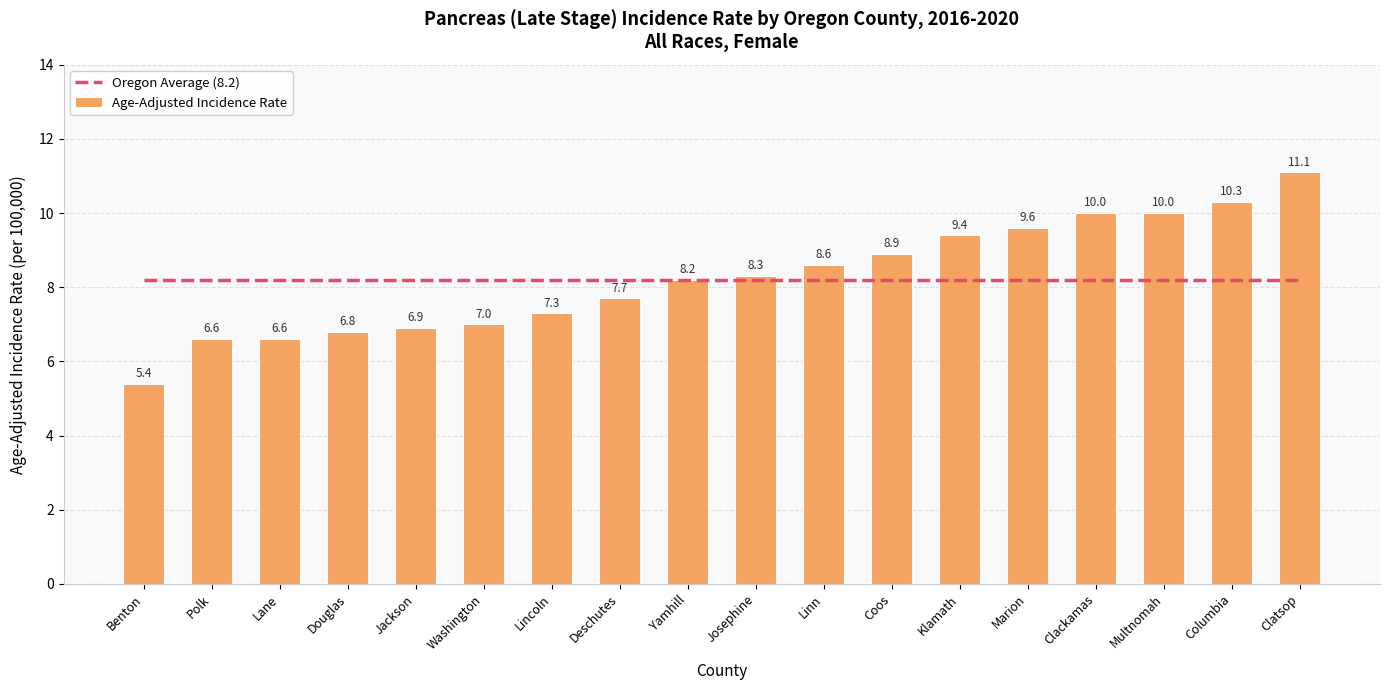

What is the label of the 2nd bar from the left?

Polk